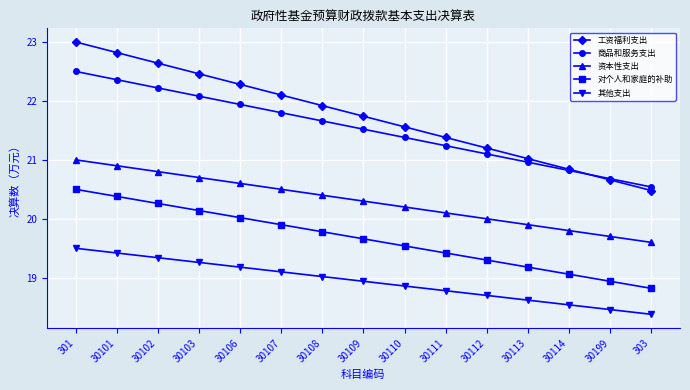

The 资本性支出 series shows 13.4 at 303. True or false?

False